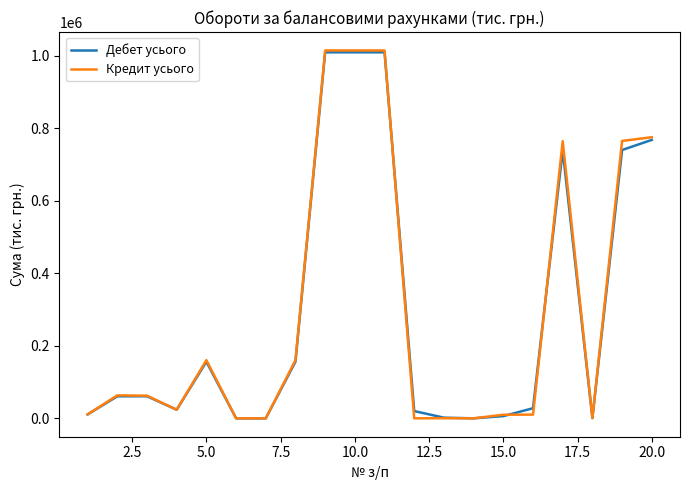

What is the maximum value for Кредит усього?

1014128.7